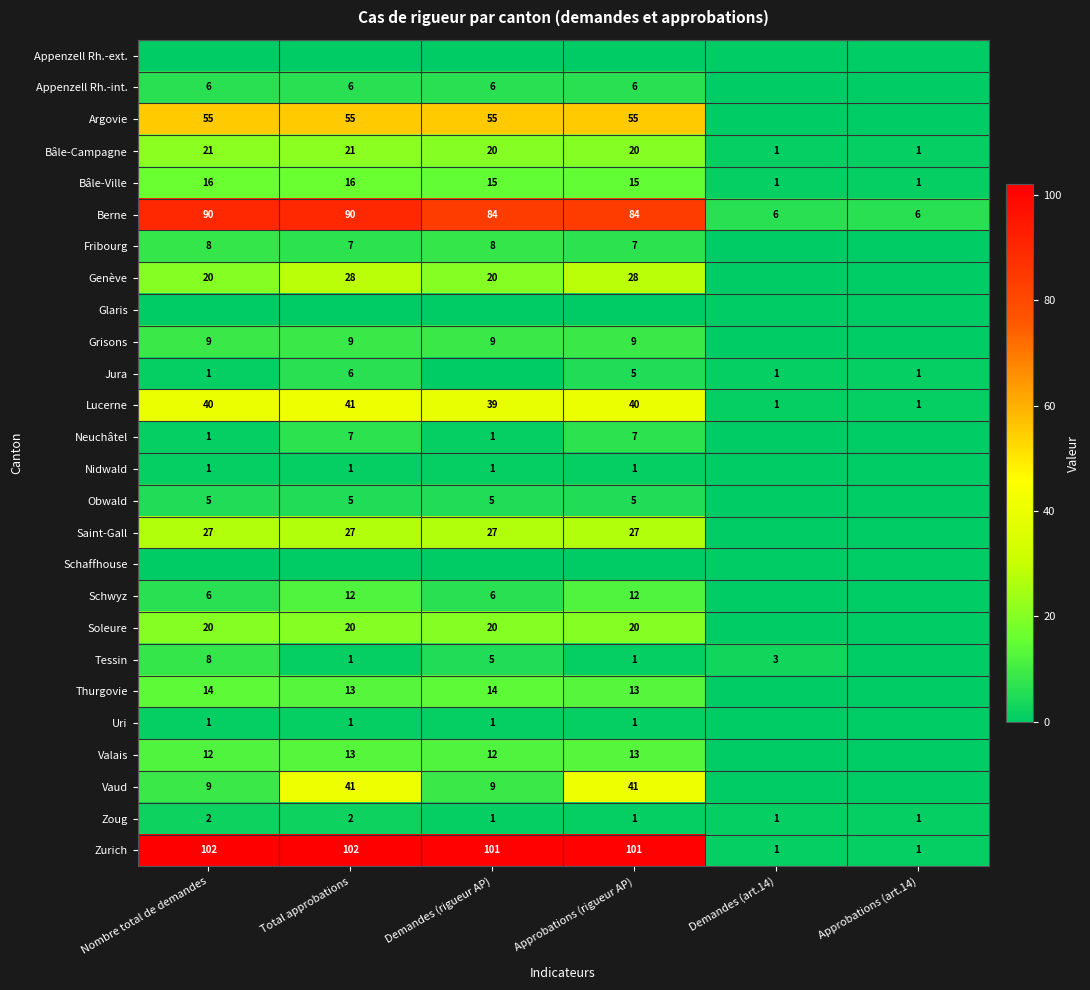

What is the spread (max minus min) of values at Nombre total de demandes?

102